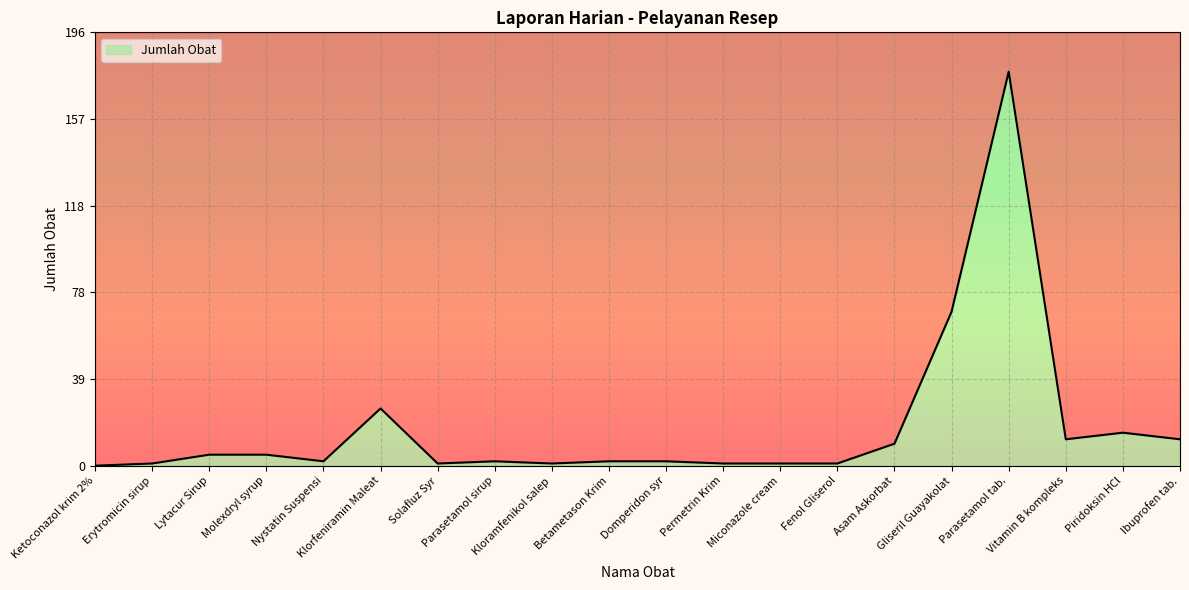

Where is the data nearest to the value 89?

Gliseril Guayakolat